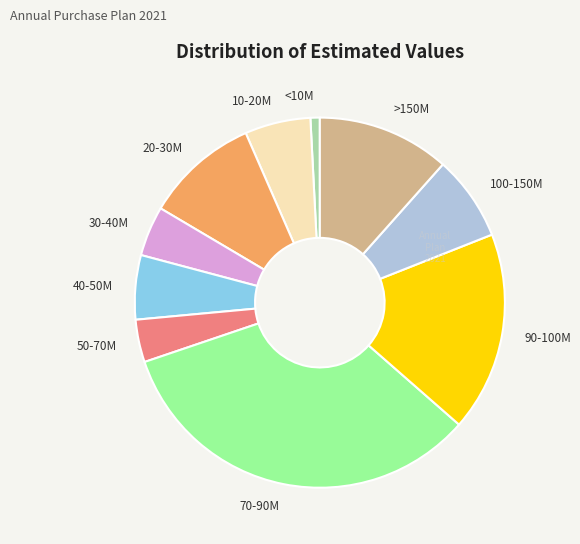

Combined, do 40-50M and 20-30M account for over 50%?

No